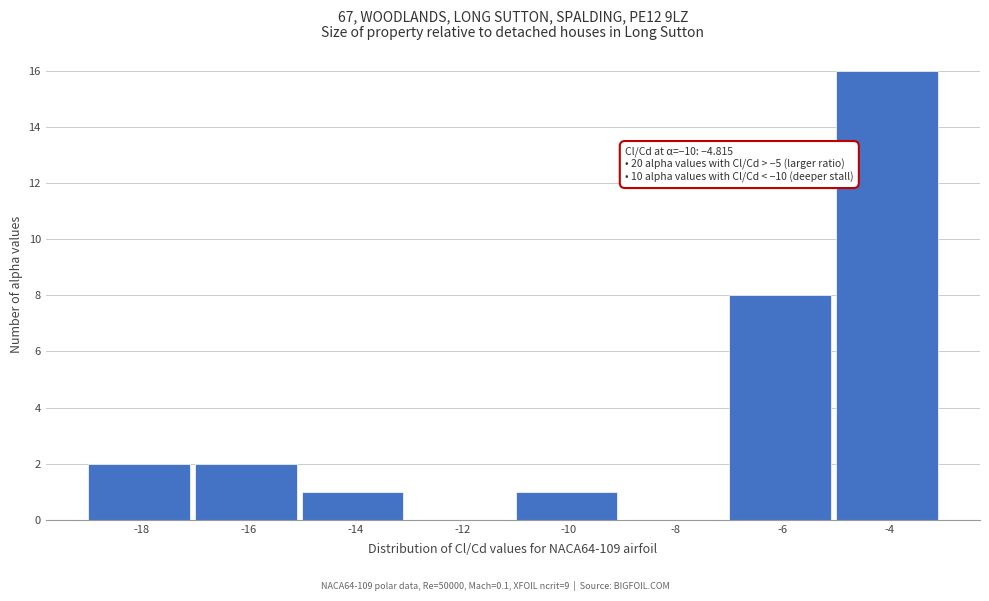

Reading left to right, extract all data points from this chart.

-18=2	-16=2	-14=1	-12=0	-10=1	-8=0	-6=8	-4=16